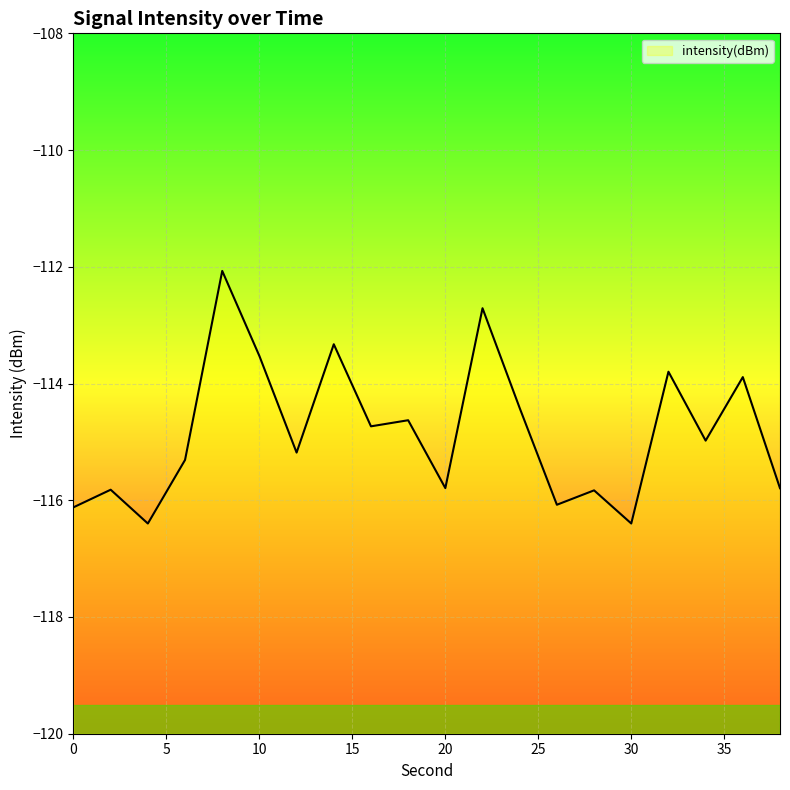

How many data points are above -114?

6